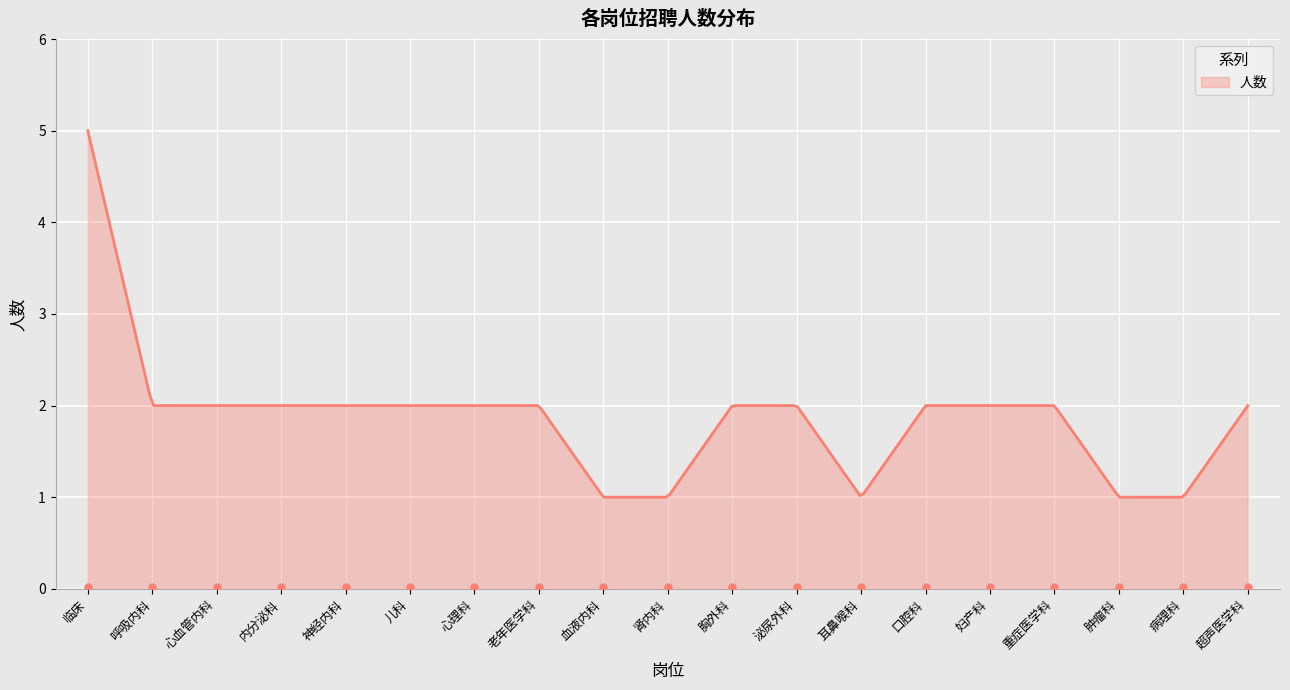

Which has a higher value, 血液内科 or 口腔科?

口腔科